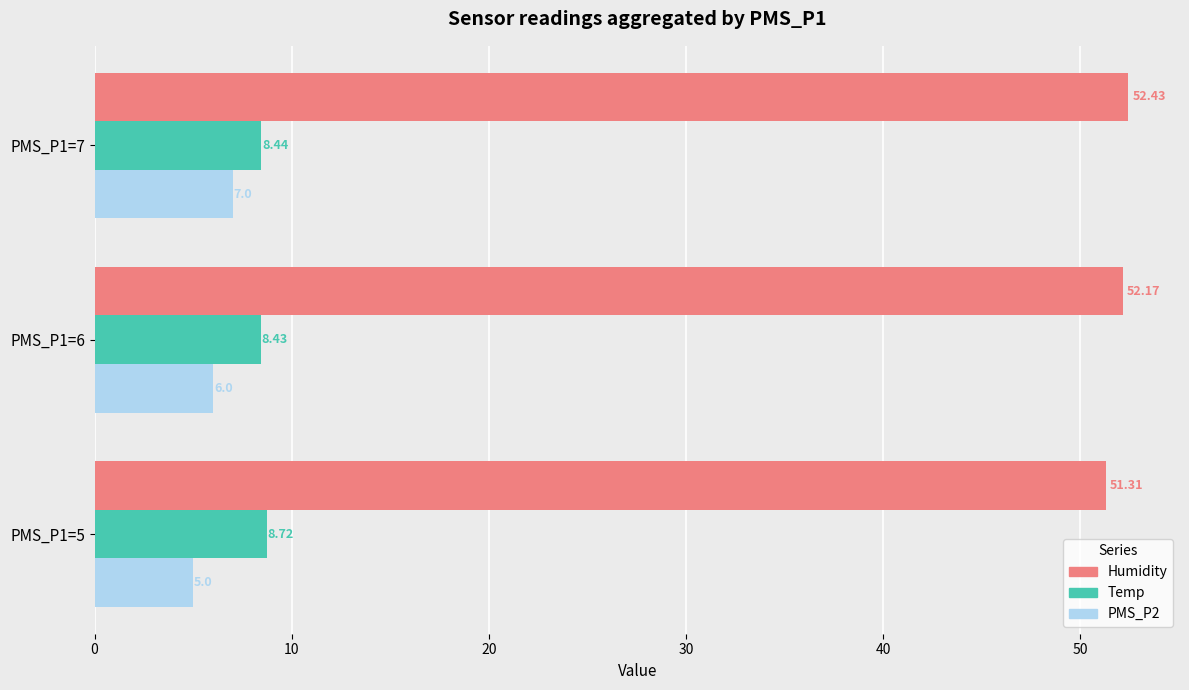

What is the difference between the maximum and minimum values in the Temp series?

0.3